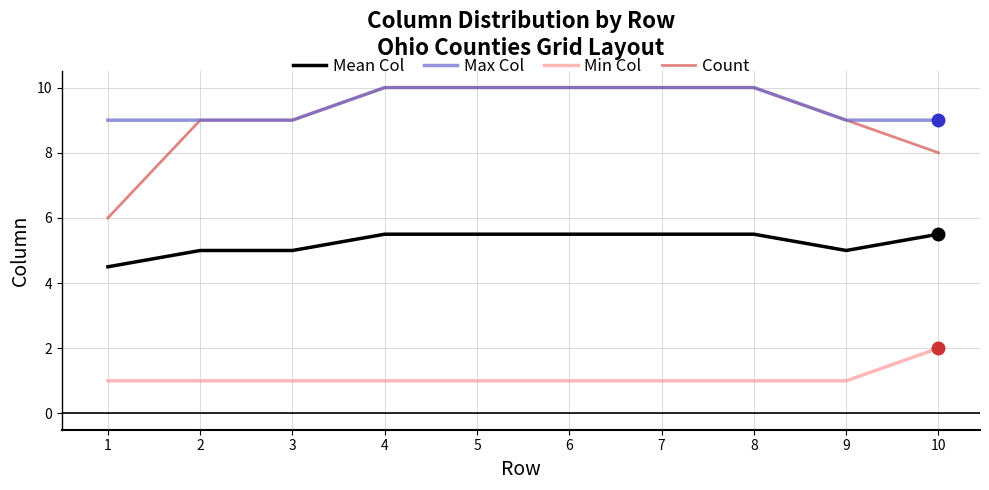

Which series has the largest range (max minus min)?

Count